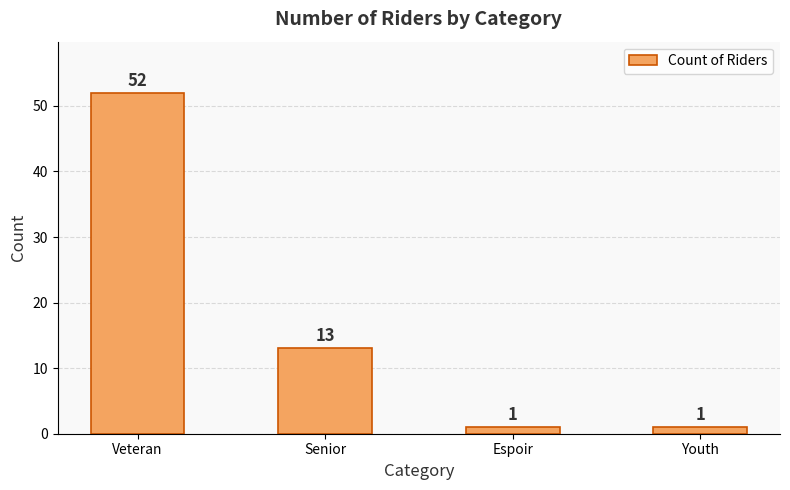

What is the greatest value displayed?

52